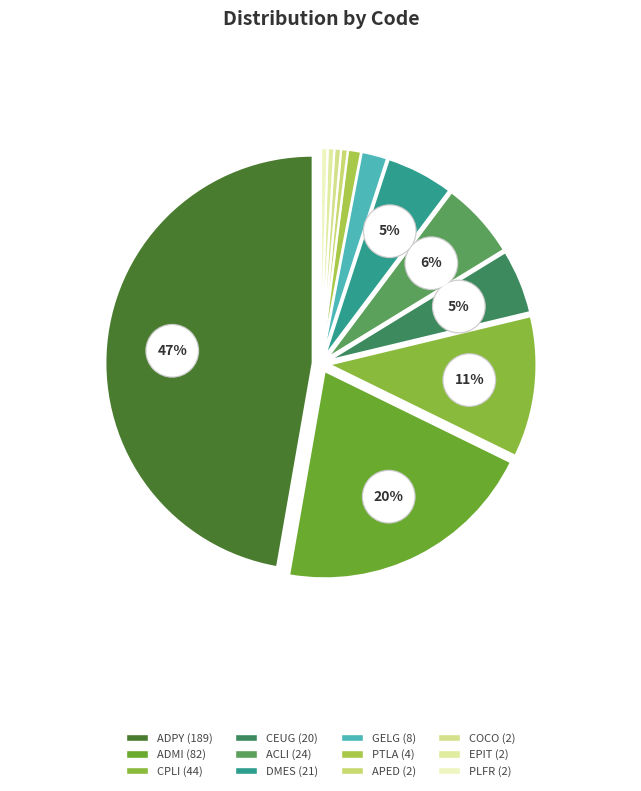

Do PTLA and ADMI together represent more than half of the pie?

No